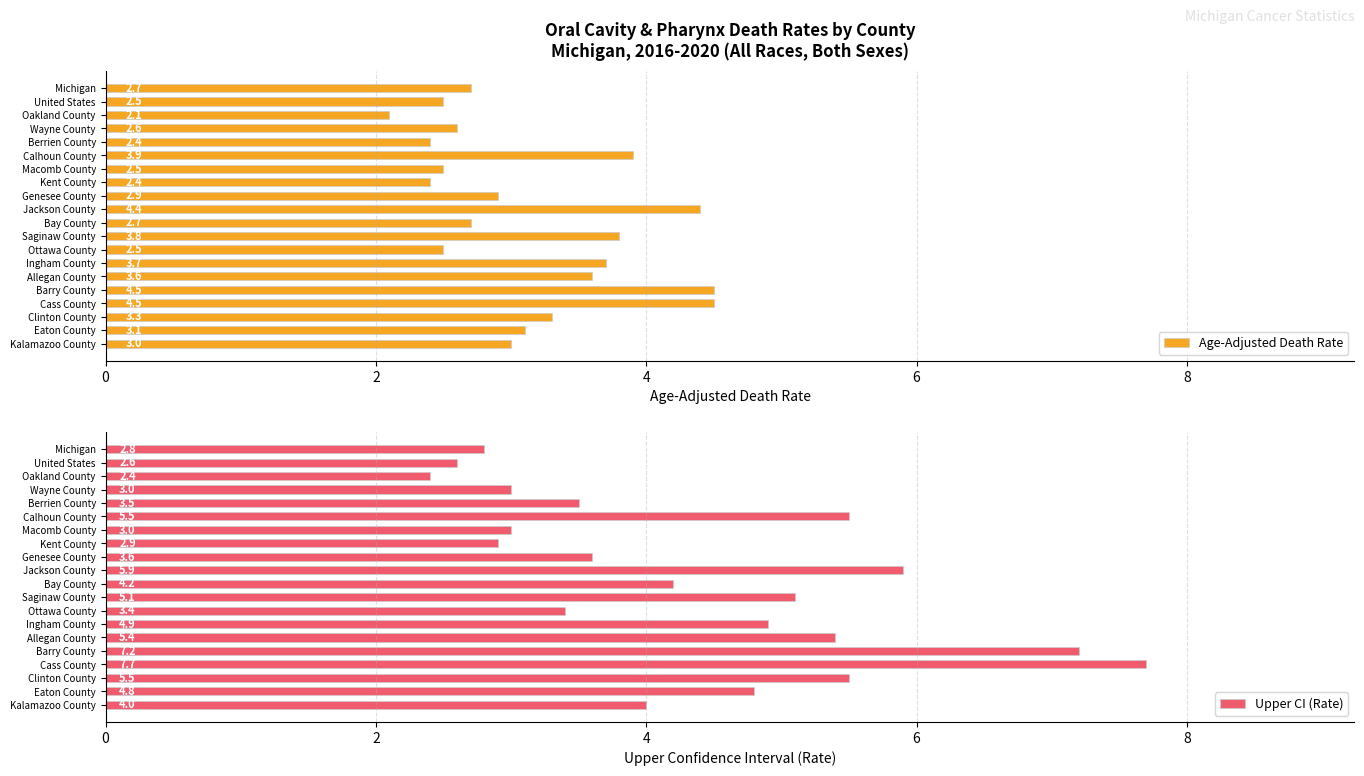

What is the maximum value for Upper CI (Rate)?

7.7